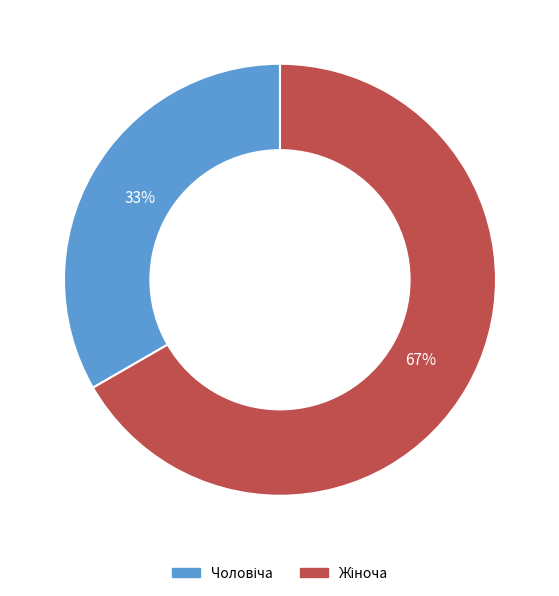

Is there a majority slice in this chart?

Yes